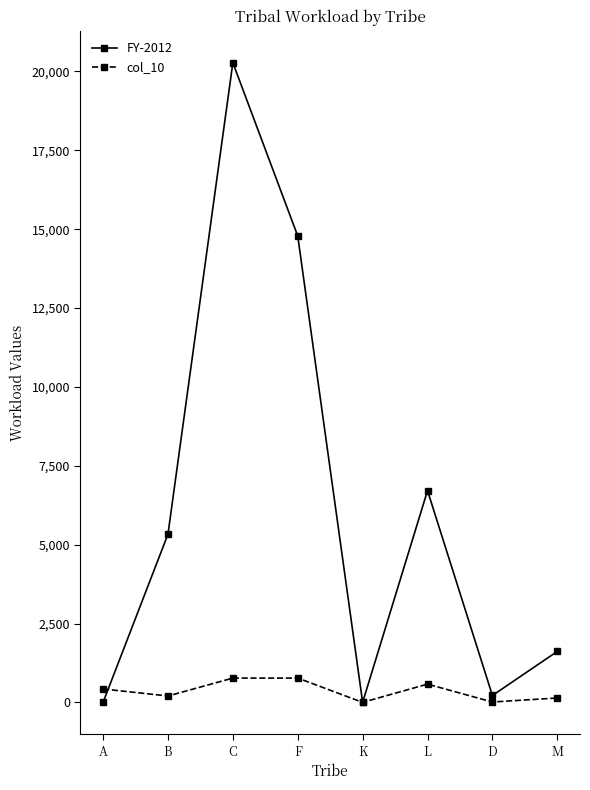

List the series in order of their overall mean, highest first.

FY-2012, col_10